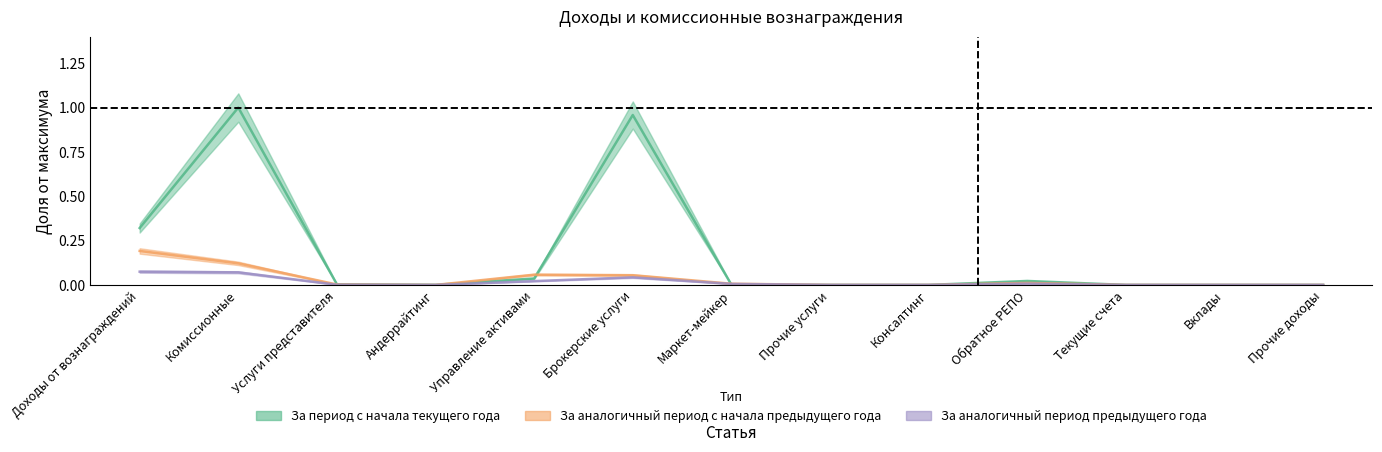

What is the total value across all series at Брокерские услуги?

1.1